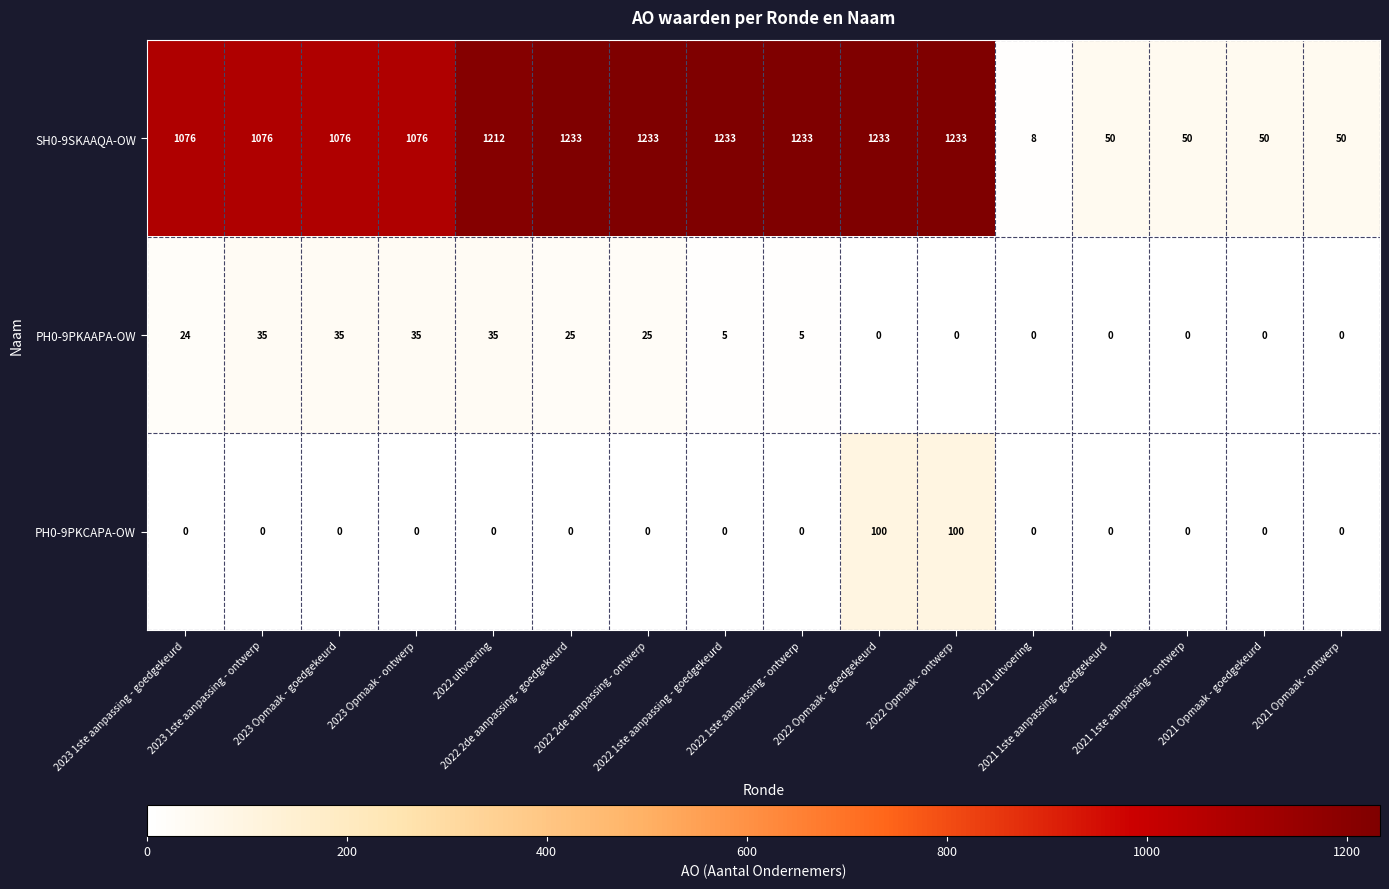

Which series has the widest spread of values?

SH0-9SKAAQA-OW